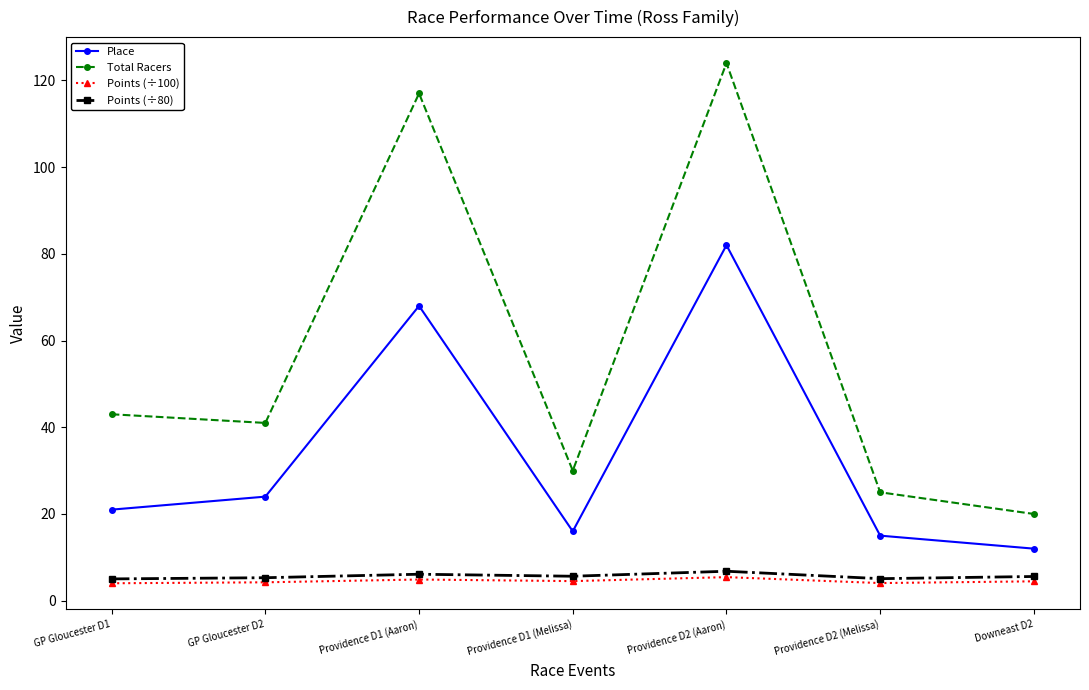

At which category does Total Racers reach its first local peak?

Providence D1 (Aaron)